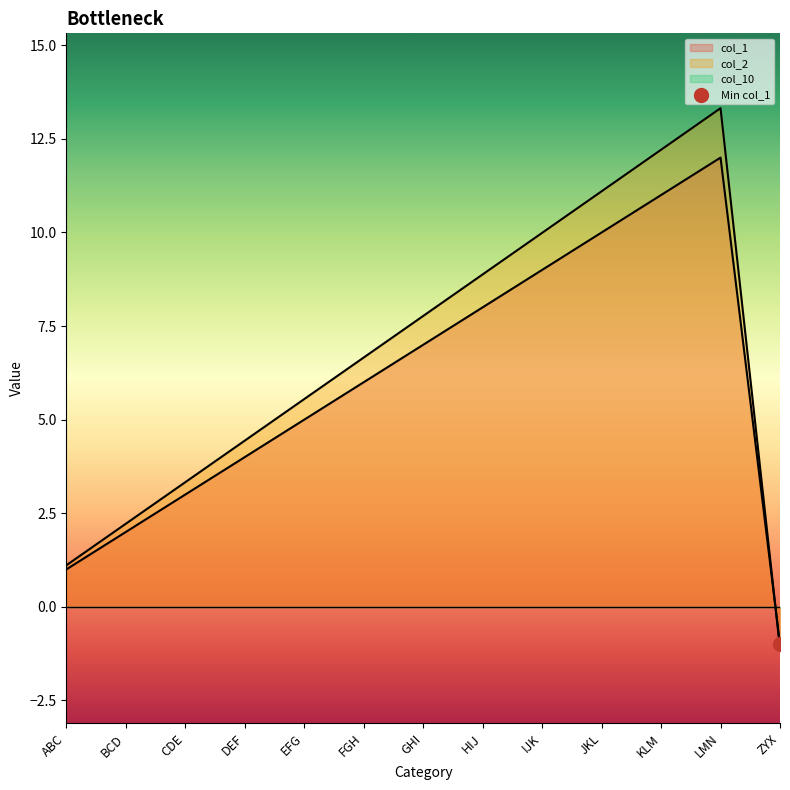

At how many categories does at least one series exceed 4?

9